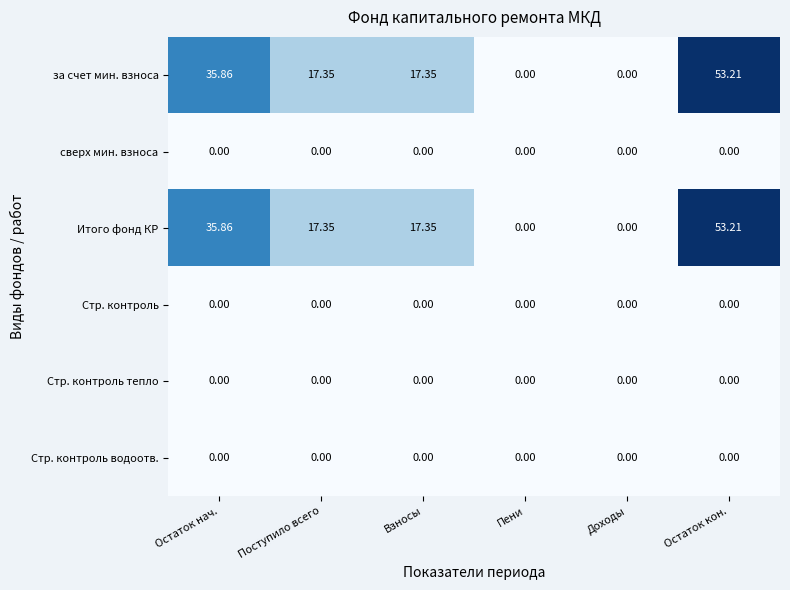

At which category is the sum across all series the highest?

Остаток кон.